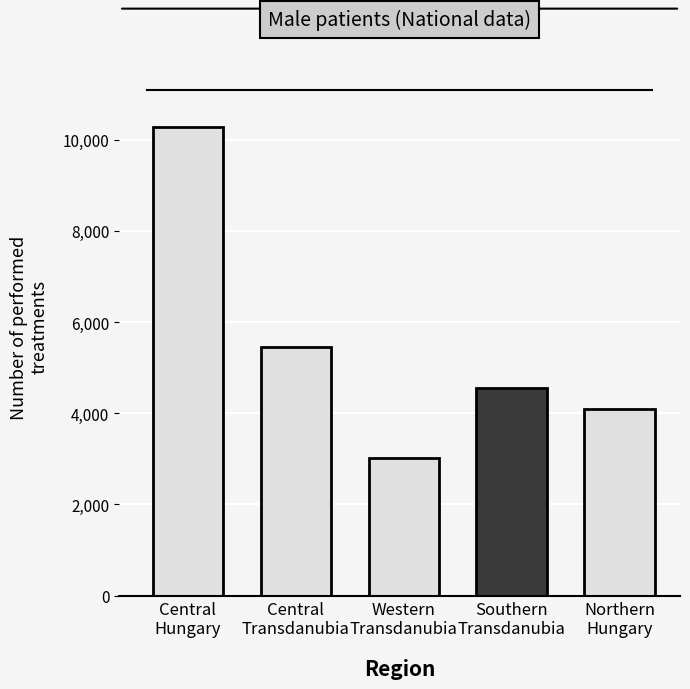

At which category does the chart reach its peak across all series?

Central
Hungary